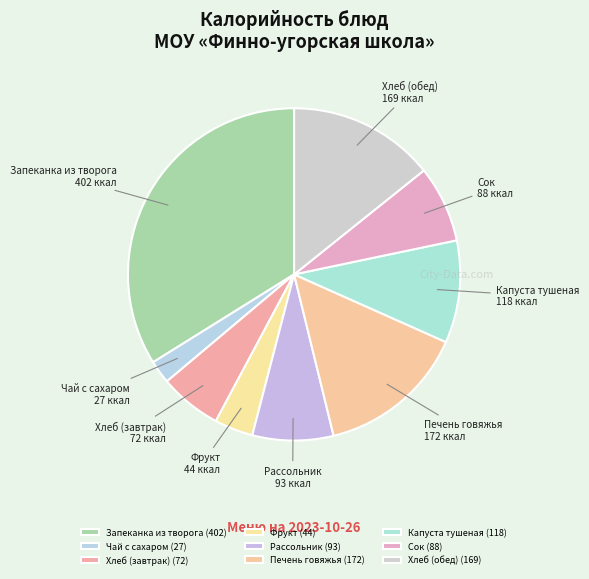

Does Хлеб (обед) account for over 50% of the chart?

No